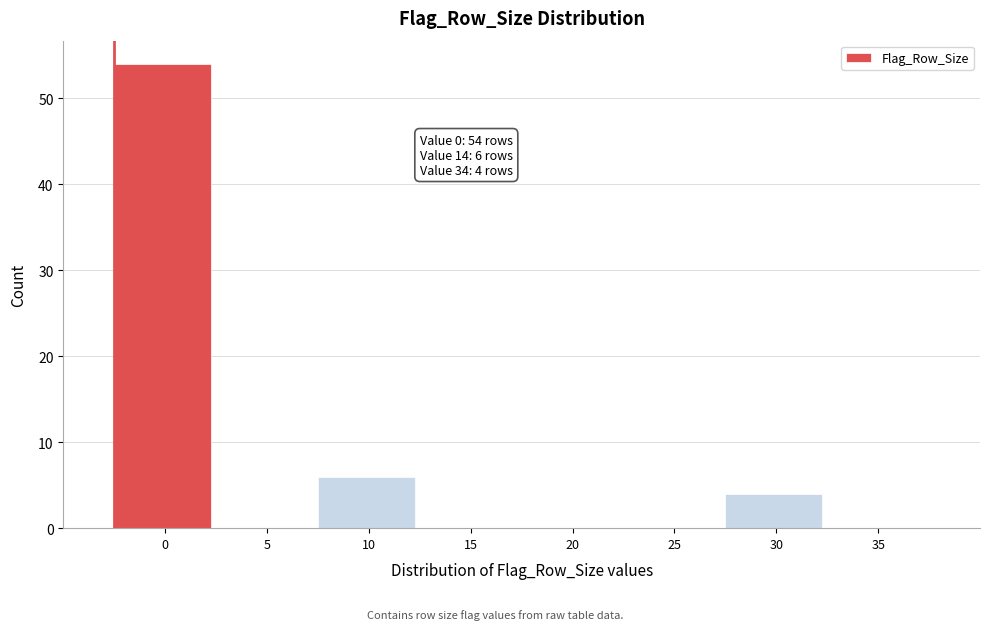

Reading right to left, list all the values displayed in this chart.

35=0	30=4	25=0	20=0	15=0	10=6	5=0	0=54